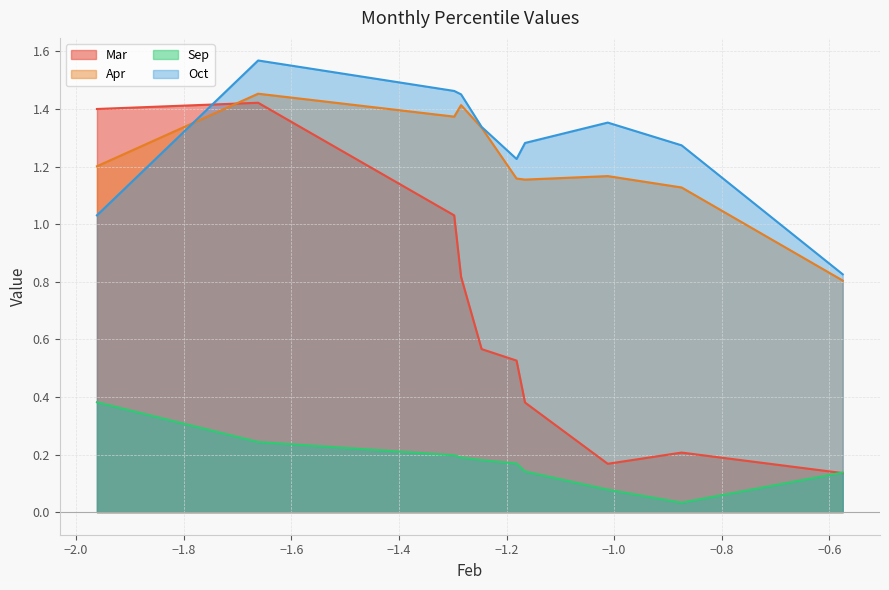

Which series ends up on top after the final intersection of Apr and Mar?

Apr